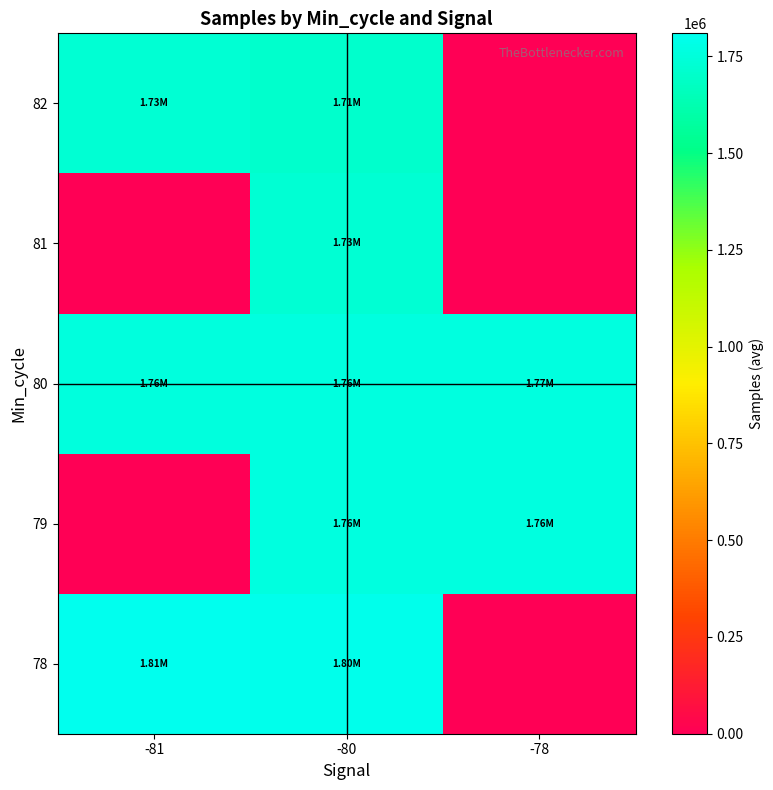

What is the difference between the highest and lowest values at -80?

90824.2